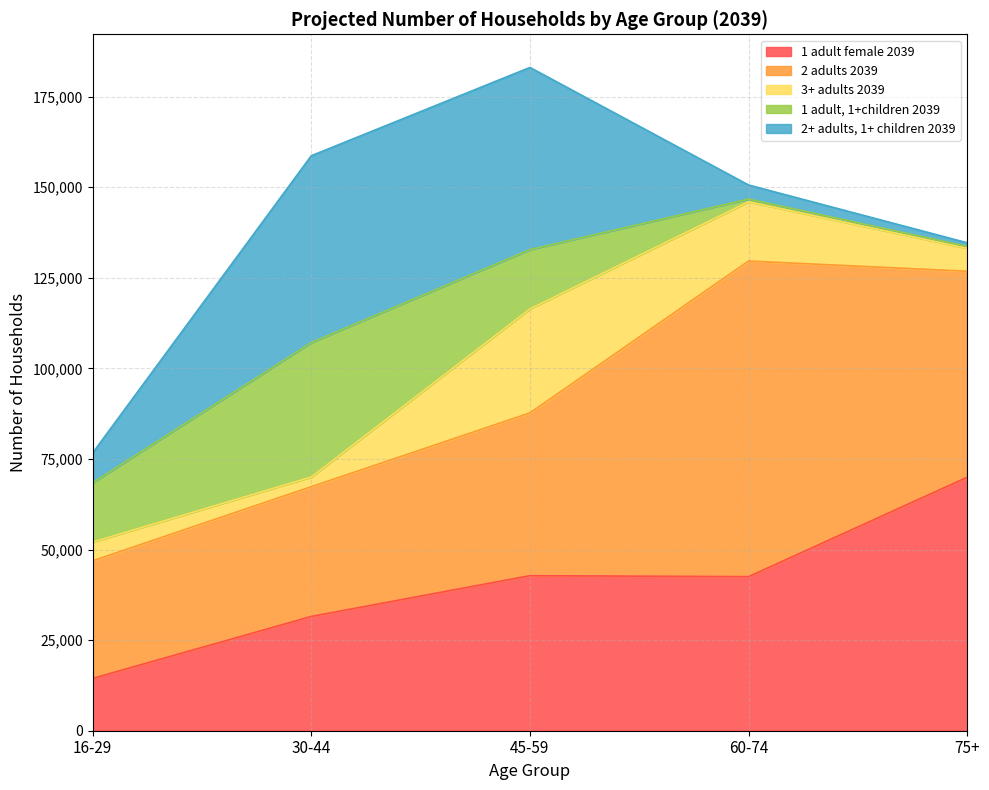

In 2+ adults, 1+ children 2039, how many points are higher than both neighbors (excluding endpoints)?

1